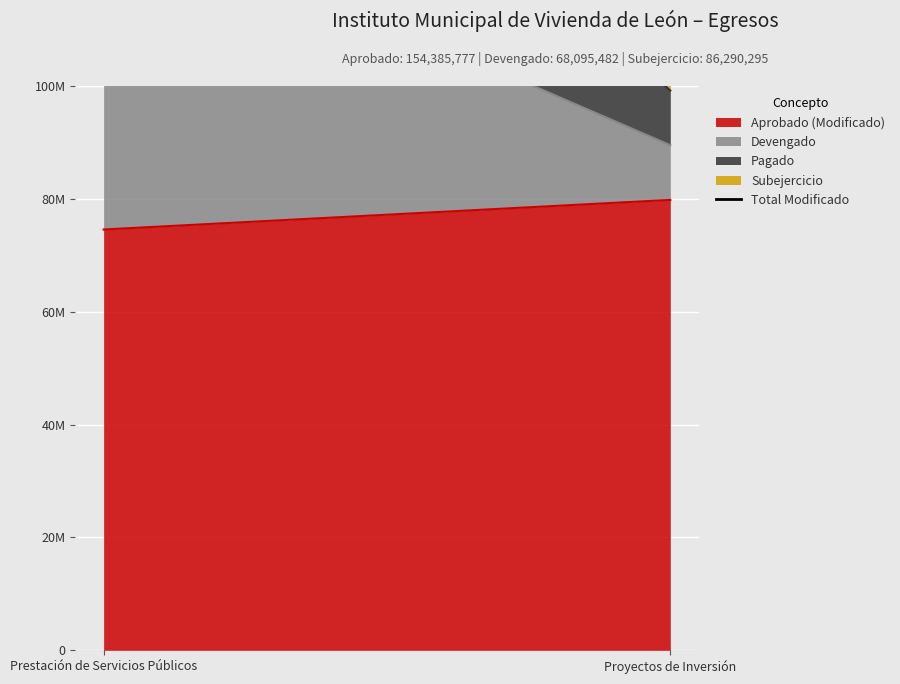

What is the label of the 2nd point from the right?

Prestación de Servicios Públicos